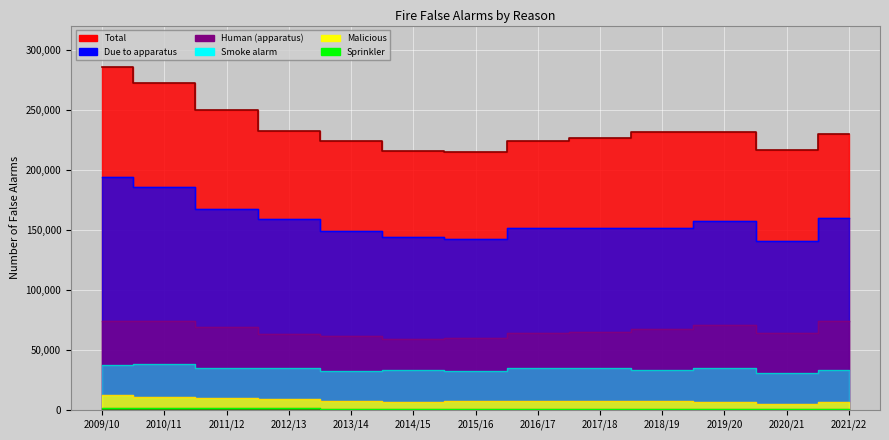

True or false: Total and Smoke alarm intersect in this chart.

False